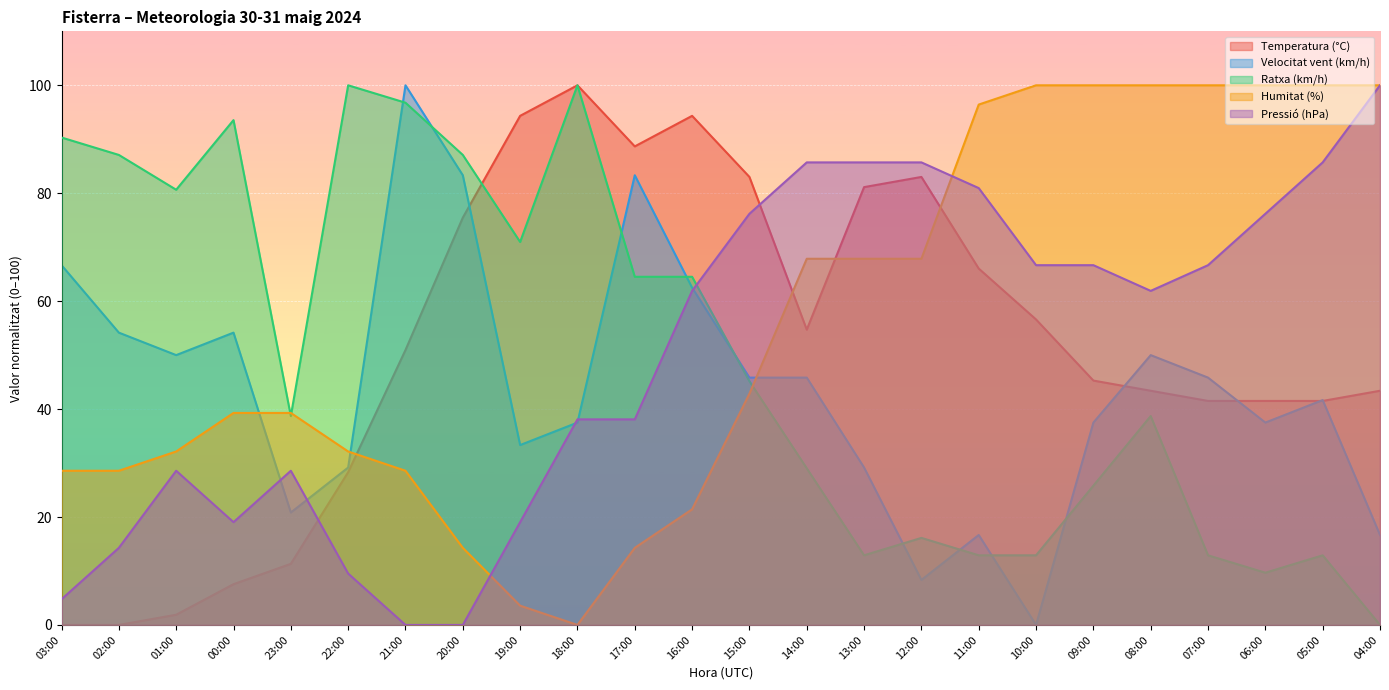

Where is Humitat (%) nearest to the value 50?

15:00